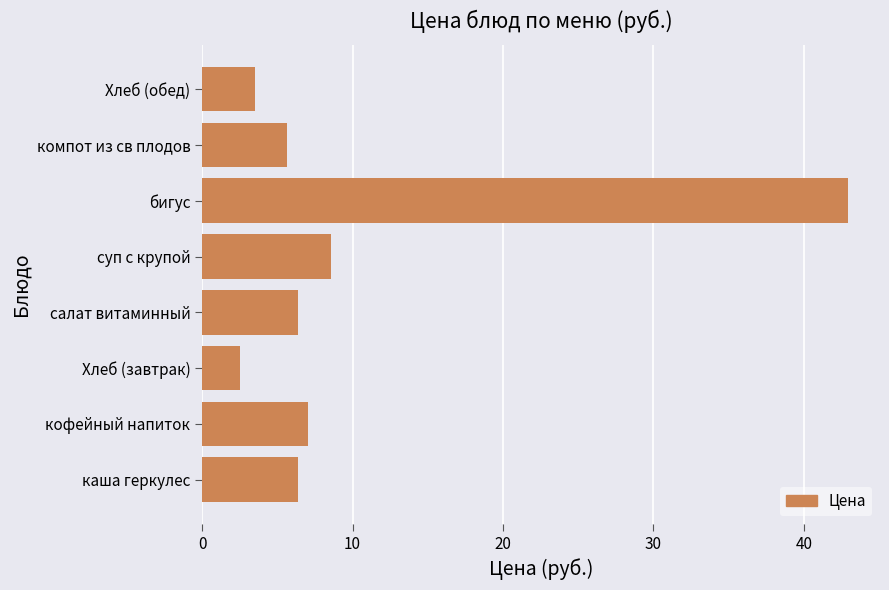

Which label corresponds to the smallest value in the chart?

Хлеб (завтрак)